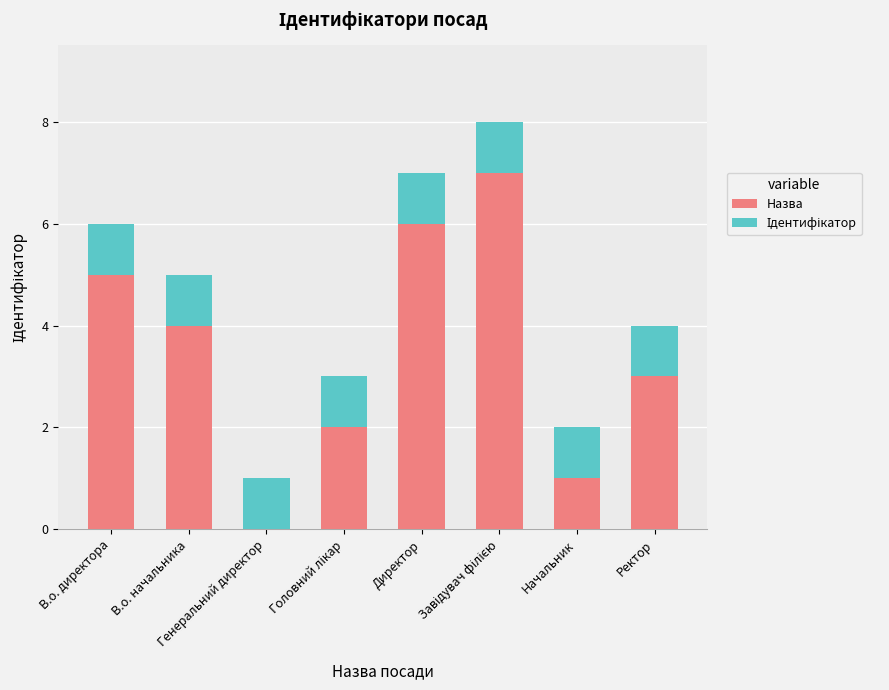

What is the sum of all Назва values?

28